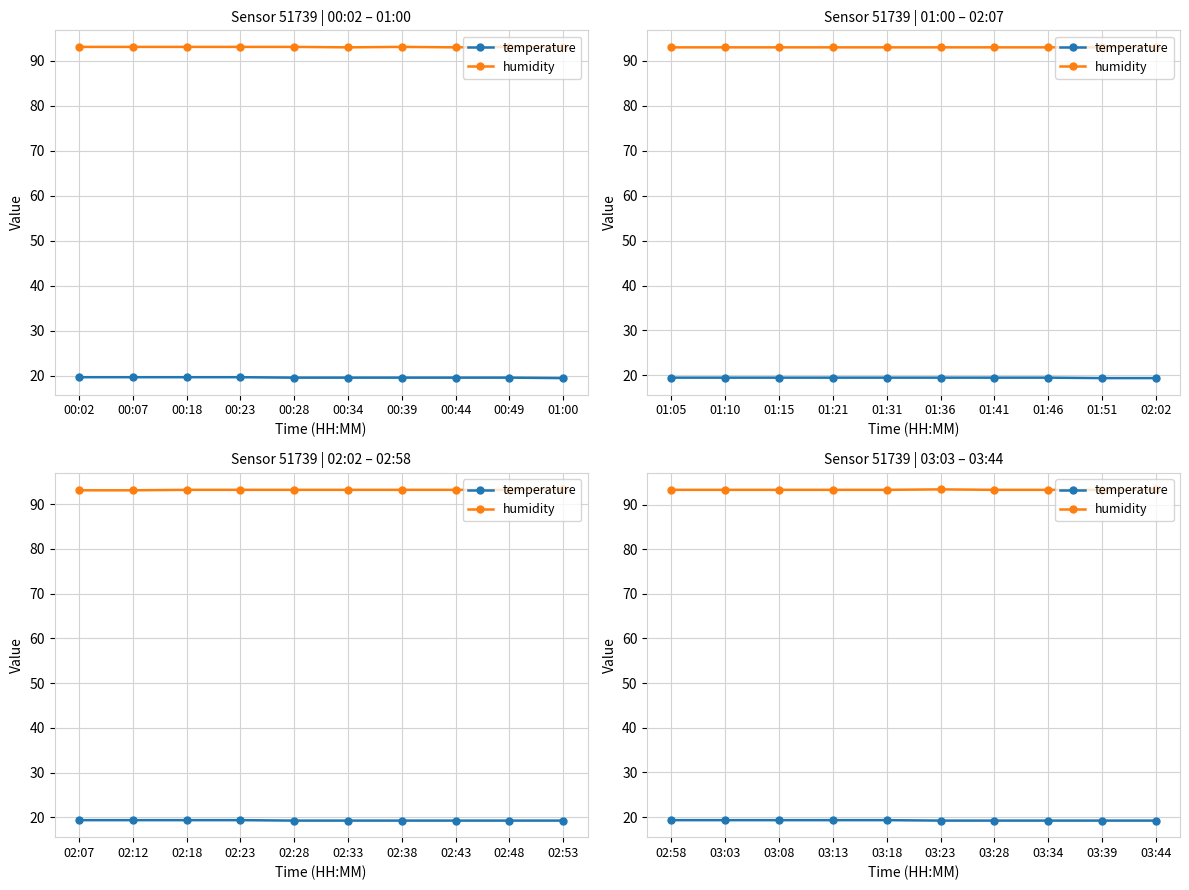

What is the average value of the temperature series?

19.2